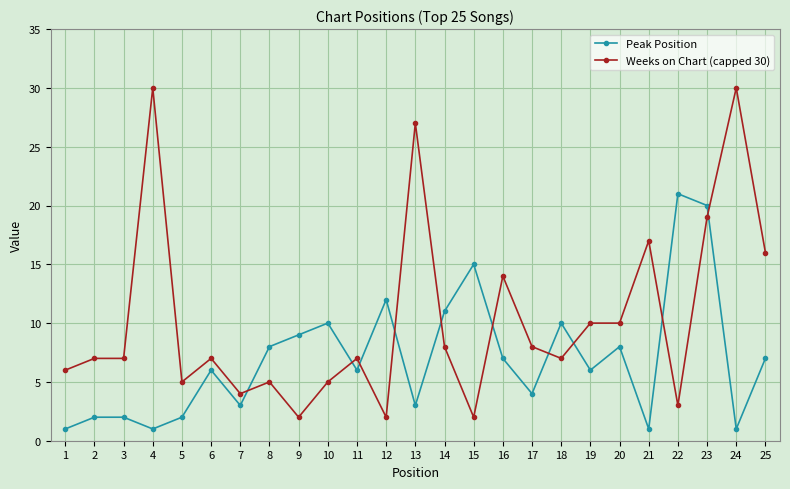

Reading left to right, extract all data points from this chart.

Peak Position: 1	2	2	1	2	6	3	8	9	10	6	12	3	11	15	7	4	10	6	8	1	21	20	1	7
Weeks on Chart (capped 30): 6	7	7	30	5	7	4	5	2	5	7	2	27	8	2	14	8	7	10	10	17	3	19	30	16